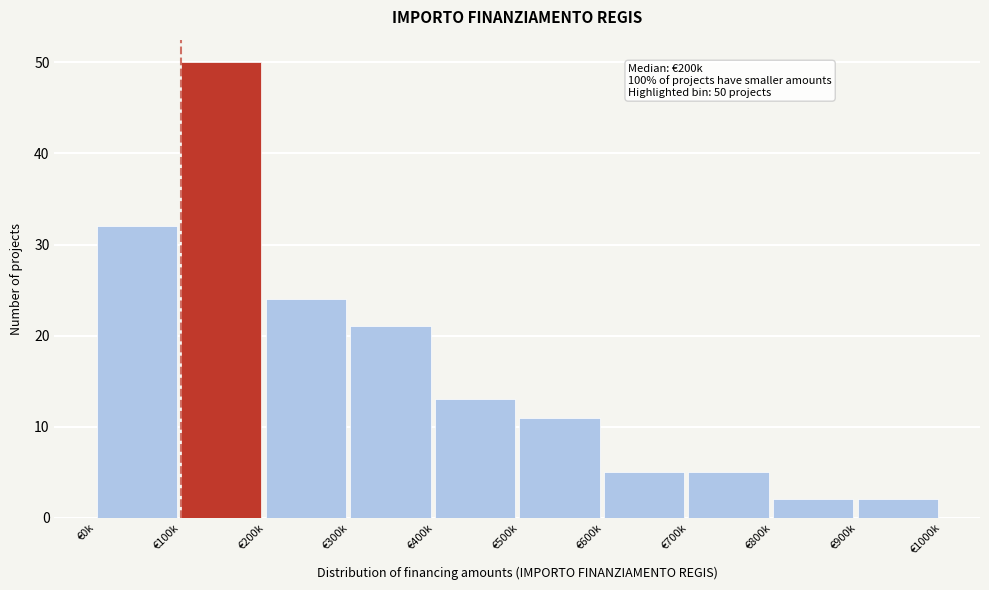

Reading left to right, what are all the values shown in this chart?

32	50	24	21	13	11	5	5	2	2